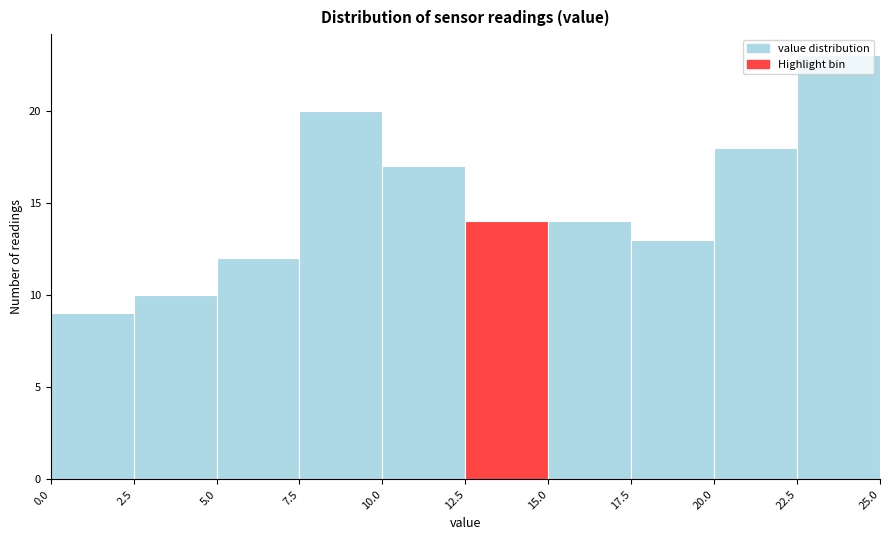

Reading left to right, list every bar in this chart as the range it spans on the x-axis followed by its height. The values are not printed on the chart, so give them approximately, as read against the axis.

0.0 to 2.5: 9
2.5 to 5.0: 10
5.0 to 7.5: 12
7.5 to 10.0: 20
10.0 to 12.5: 17
12.5 to 15.0: 14
15.0 to 17.5: 14
17.5 to 20.0: 13
20.0 to 22.5: 18
22.5 to 25.0: 23